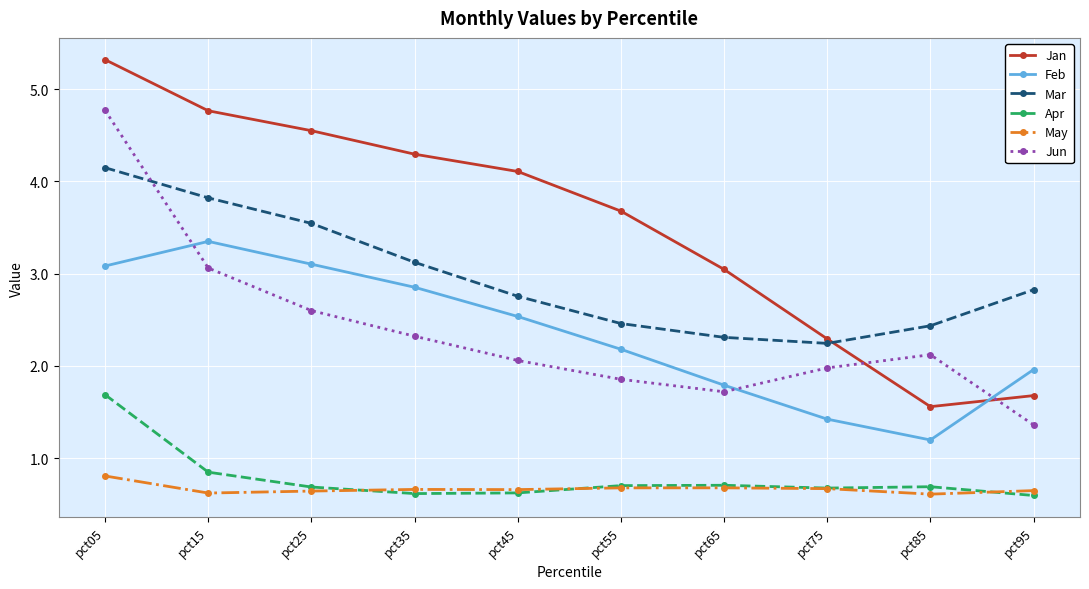

What is the value of the Feb point at the 4th from the left?

2.9